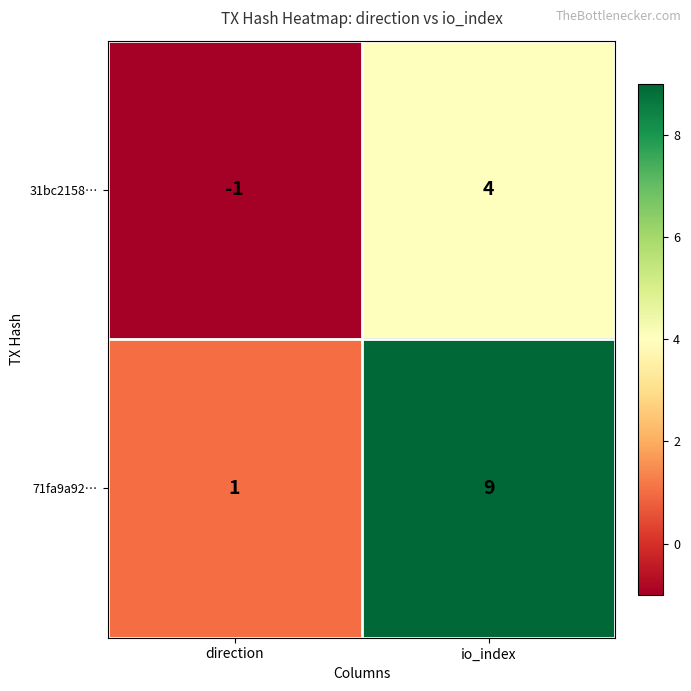

The 71fa9a92… series shows 16 at io_index. True or false?

False